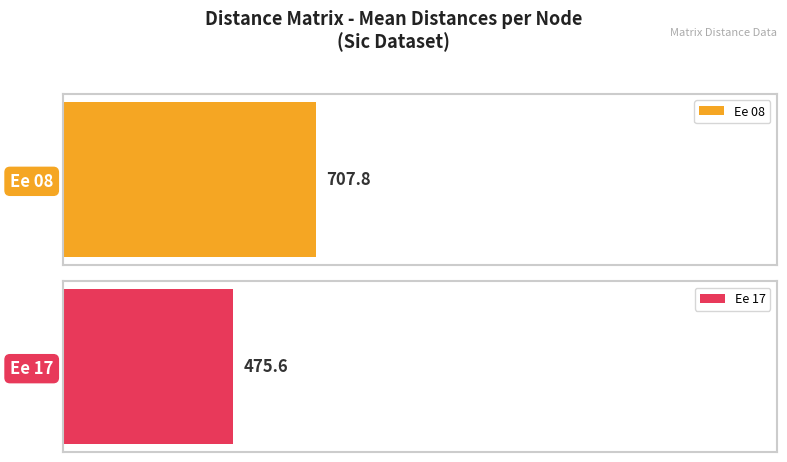

How many series are shown in this chart?

2